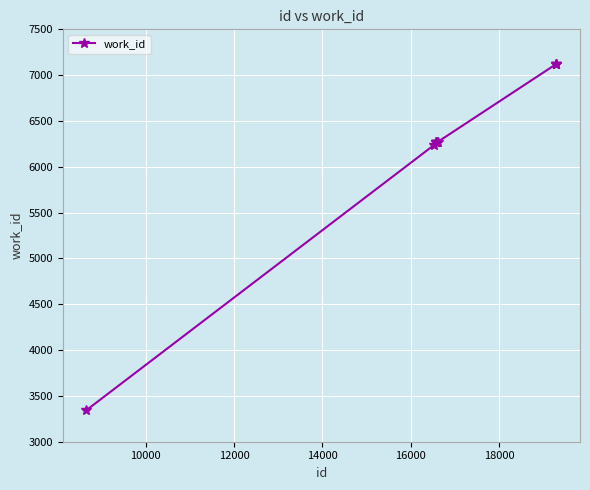

What is the value of the 9th point from the left?

7120